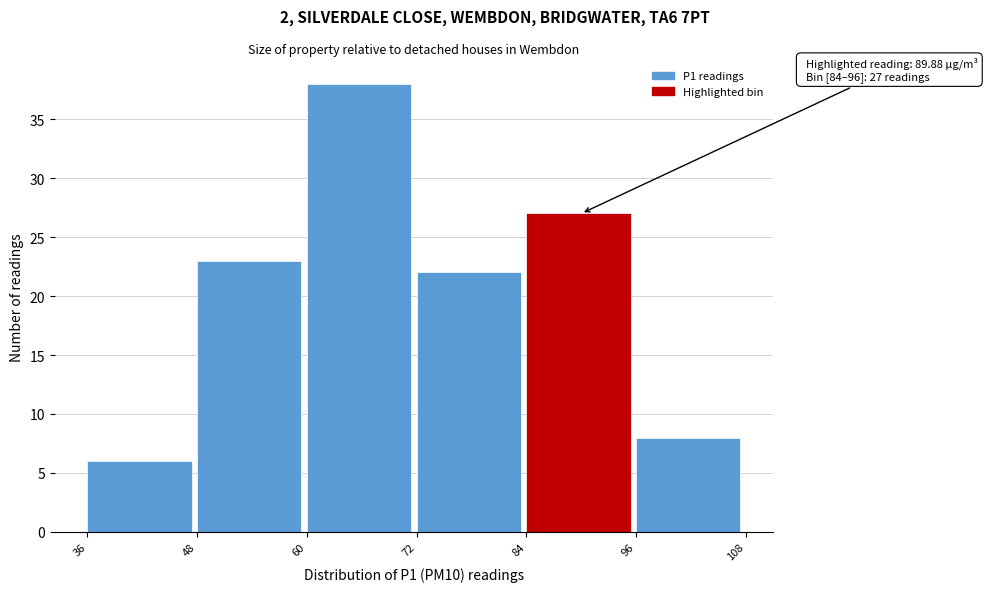

Which range on the x-axis has the tallest bar?

60 to 72